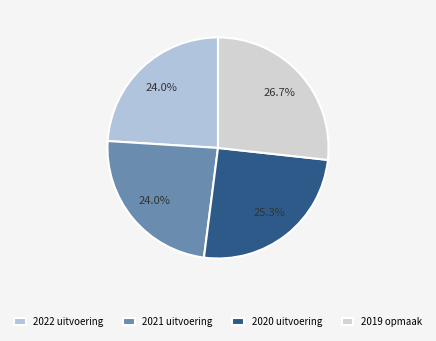

What portion of the pie excludes 2021 uitvoering?

76.0%